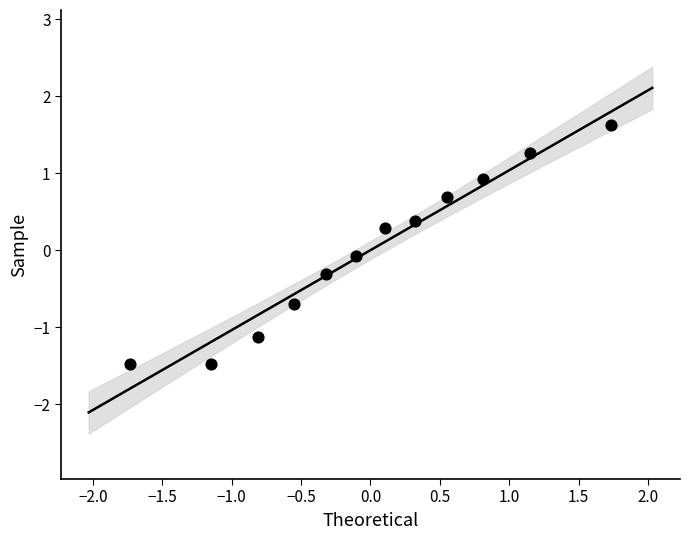

What is the range of X values (max minus min)?

3.5